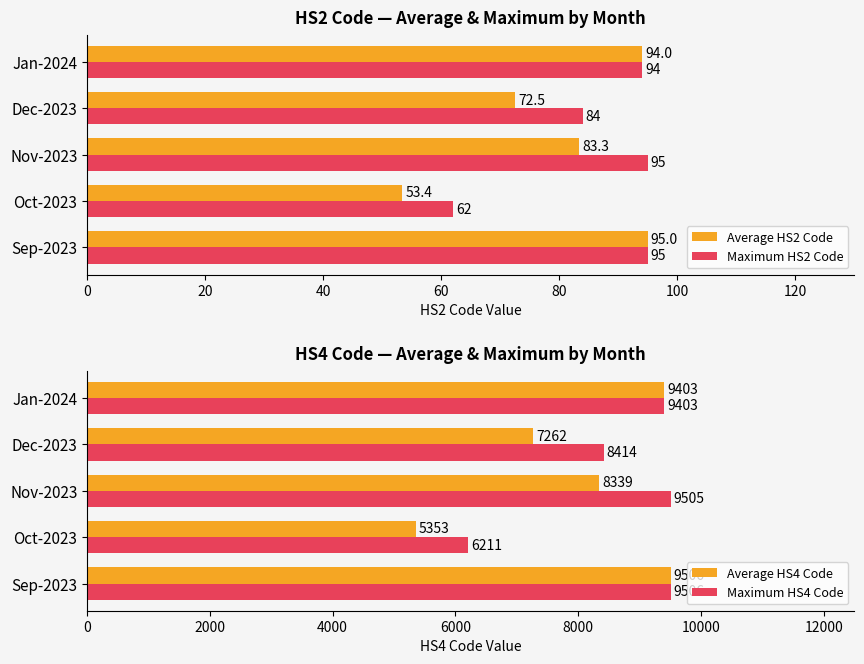

What is the sum of the Average HS4 Code values at Nov-2023 and Dec-2023?

15601.3